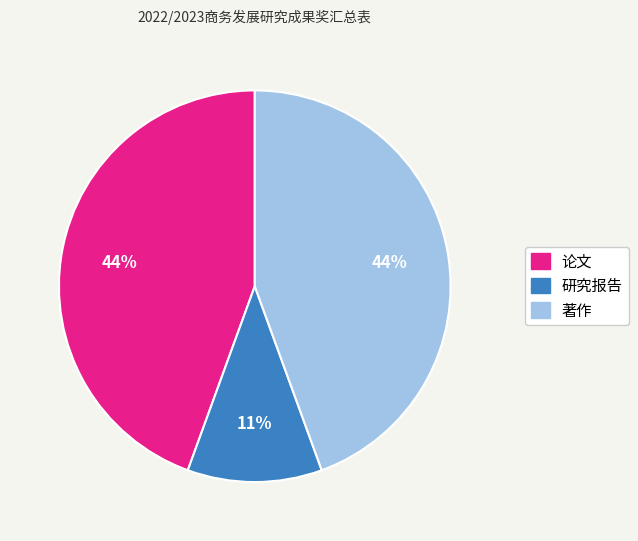

To the nearest percent, what is the combined percentage of 著作 and 论文?

89%